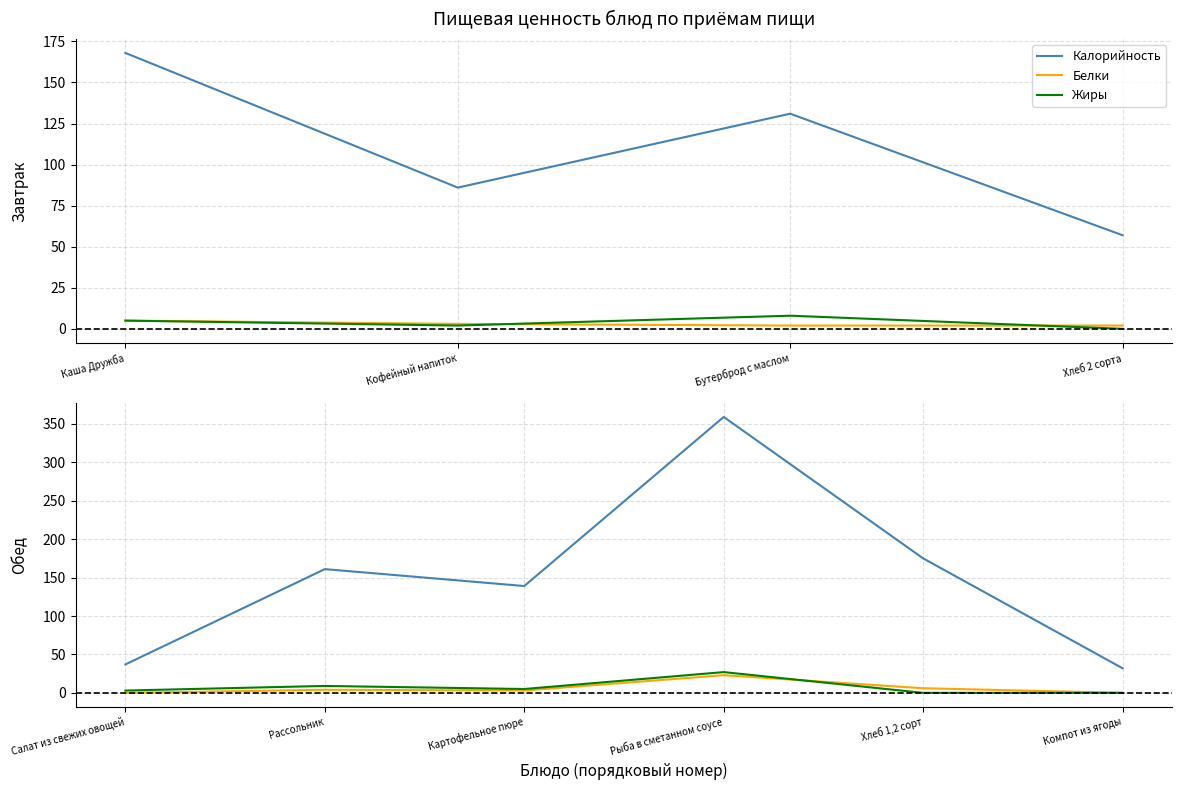

True or false: Калорийность and Белки intersect in this chart.

False